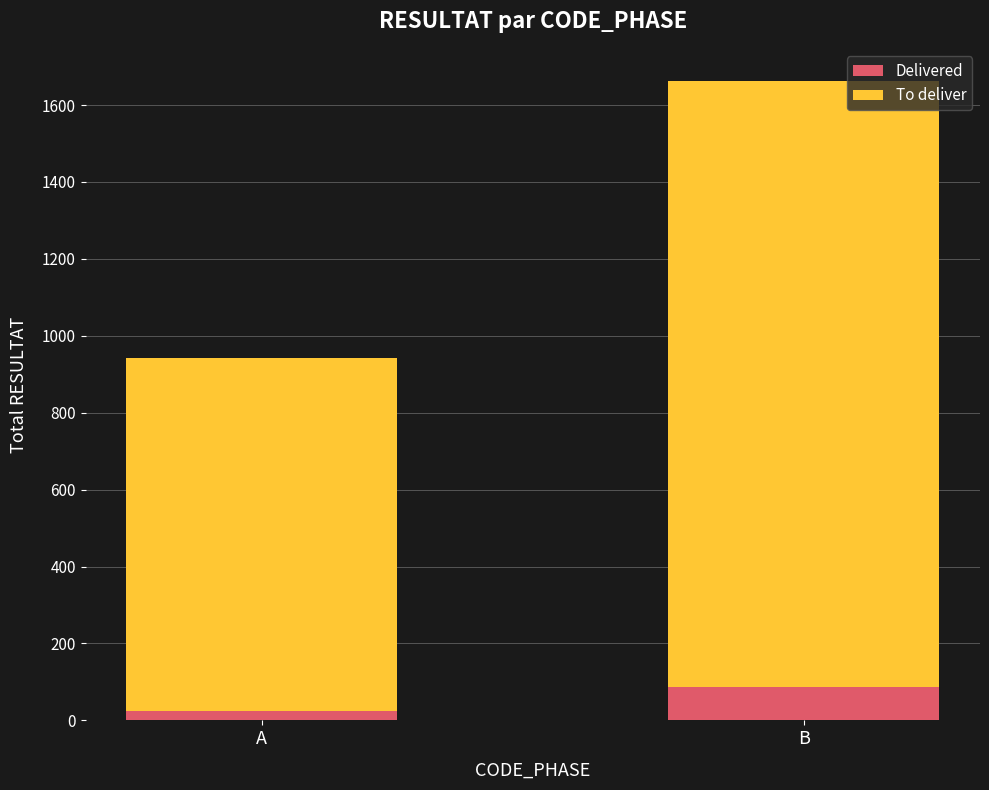

Reading left to right, list the values for the Delivered series.

A=24	B=86